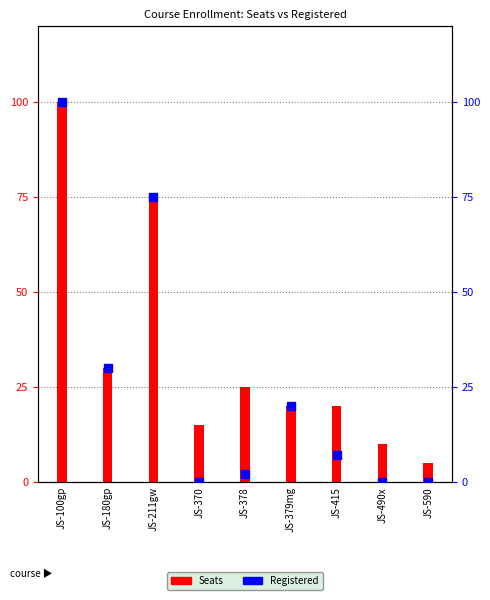

What is the total value across all series at JS-415?

27